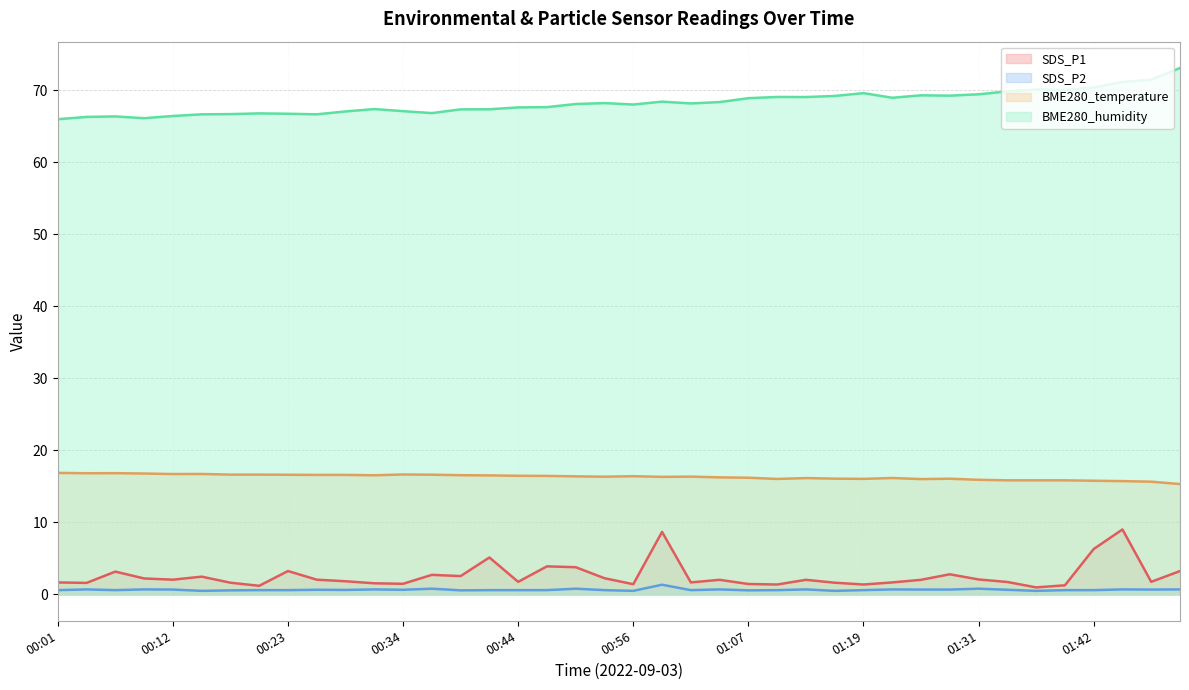

What is the spread (max minus min) of values at 00:34?

66.4